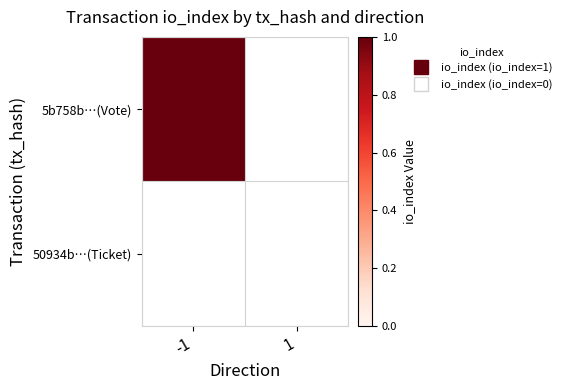

Reading left to right, list all the values displayed in this chart.

5b758b…(Vote): -1=1	1=0
50934b…(Ticket): -1=0	1=0